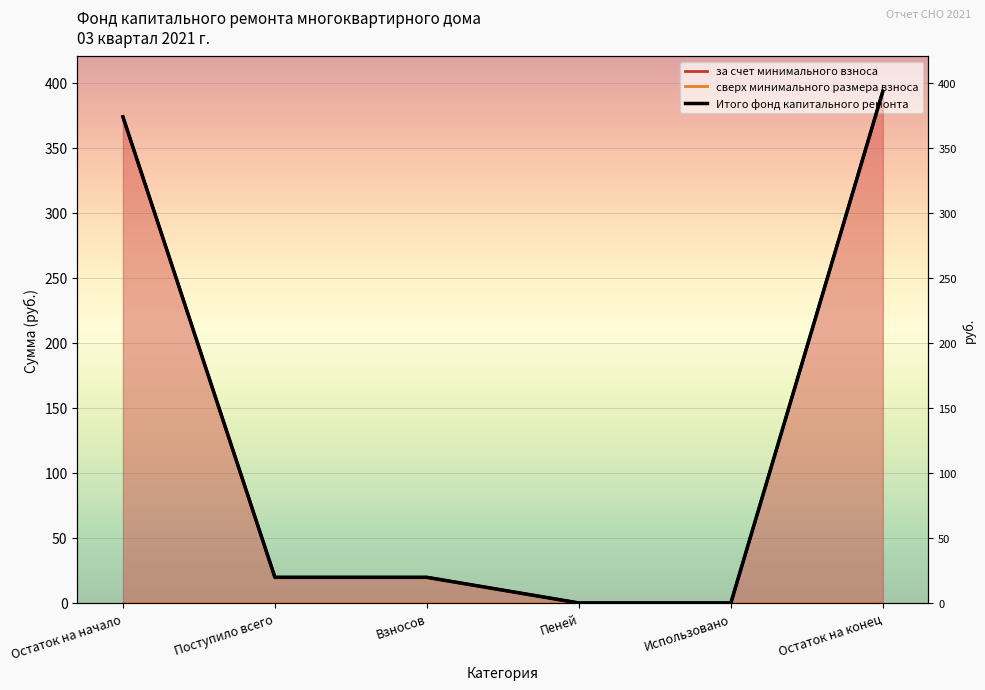

Reading left to right, transcribe all the data shown in this chart.

Остаток на начало=373.6	Поступило всего=19.7	Взносов=19.7	Пеней=0.0	Использовано=0.0	Остаток на конец=393.3